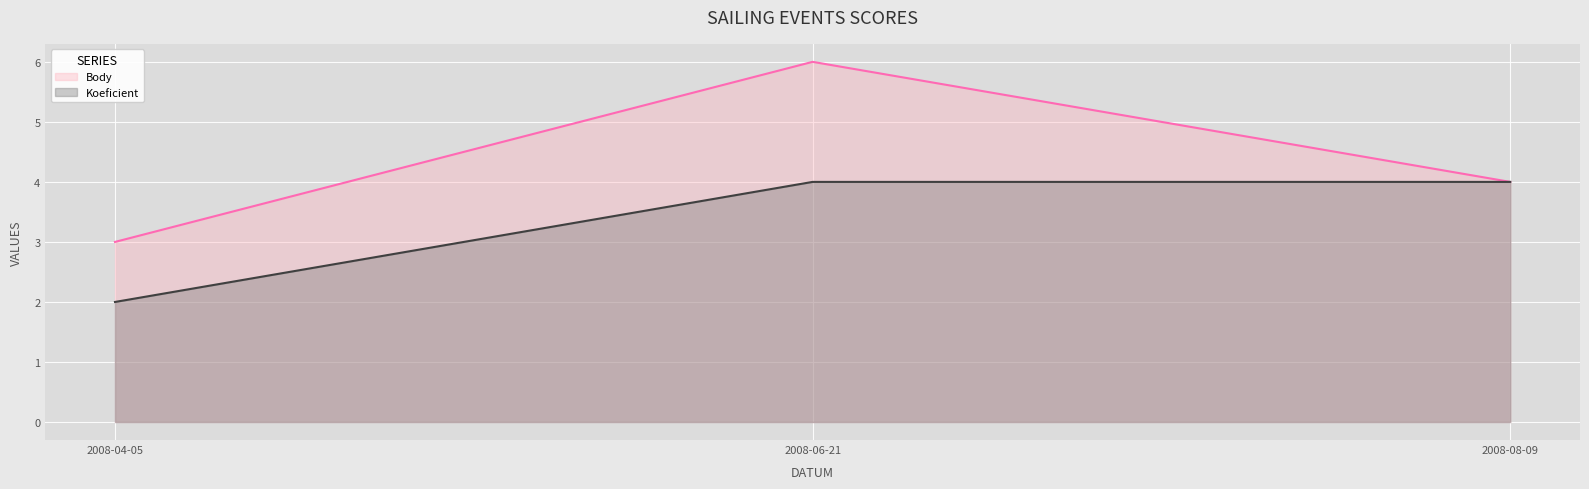

Does the chart display data point markers on the line(s)?

No